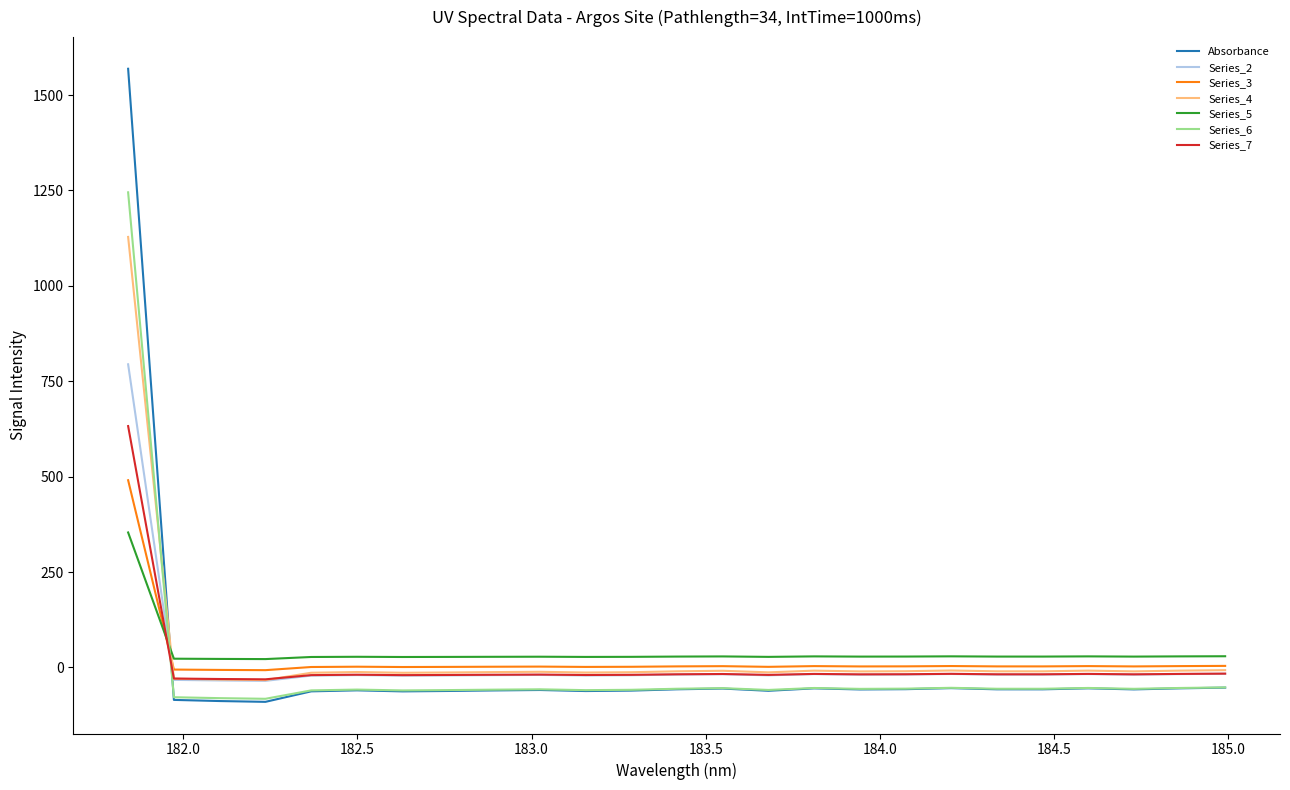

List the series in order of their peak value, lowest first.

Series_5, Series_3, Series_7, Series_2, Series_4, Series_6, Absorbance